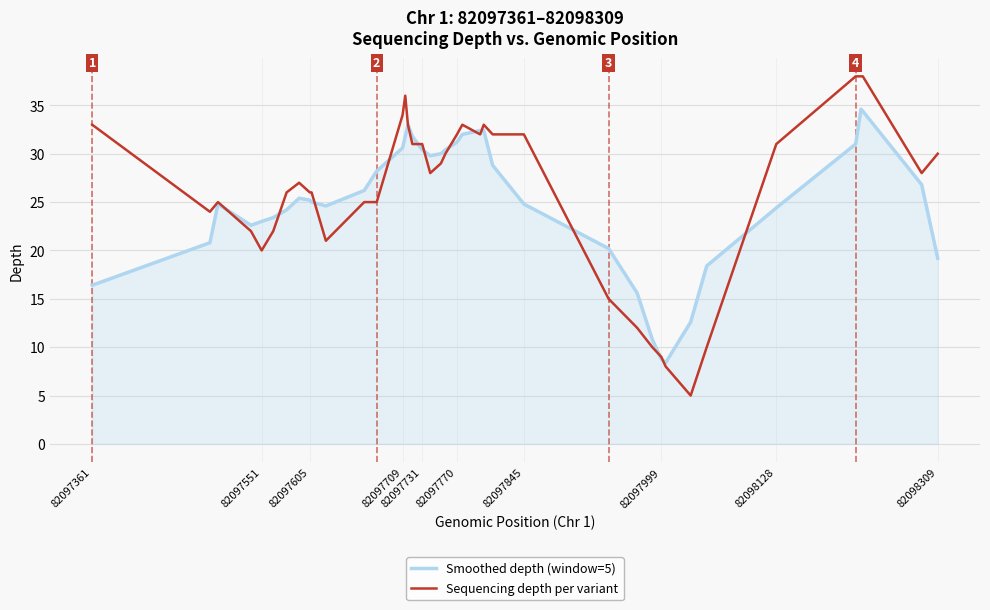

True or false: Smoothed depth (window=5) and Sequencing depth per variant intersect in this chart.

True